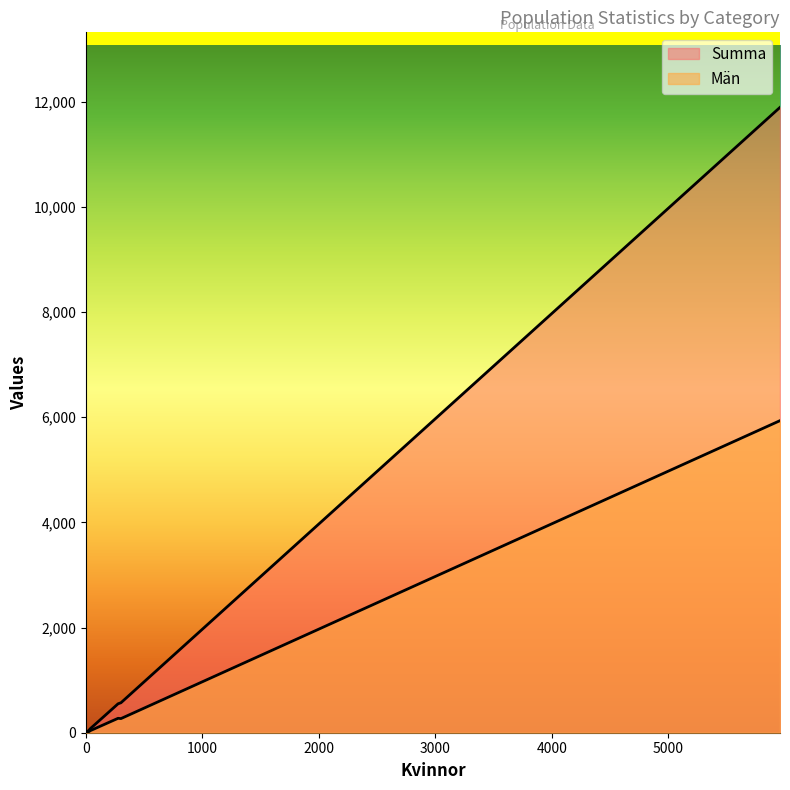

Reading right to left, transcribe all the data shown in this chart.

Män: 0	0	16	26	274	269	44	66	5934
Summa: 0	0	38	55	550	570	86	131	11891